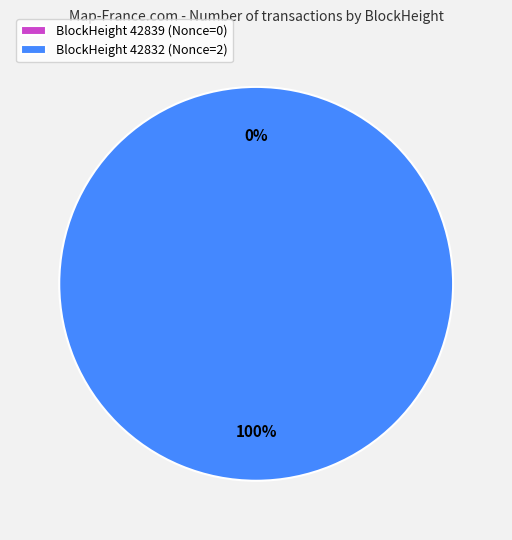

Do 42832 and 42839 together represent more than half of the pie?

Yes